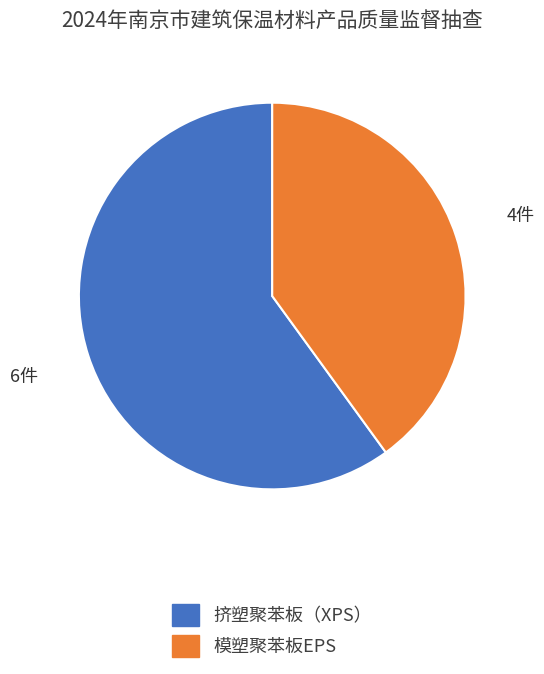

What is the ratio of the value at 挤塑聚苯板（XPS） to the value at 模塑聚苯板EPS?

1.5